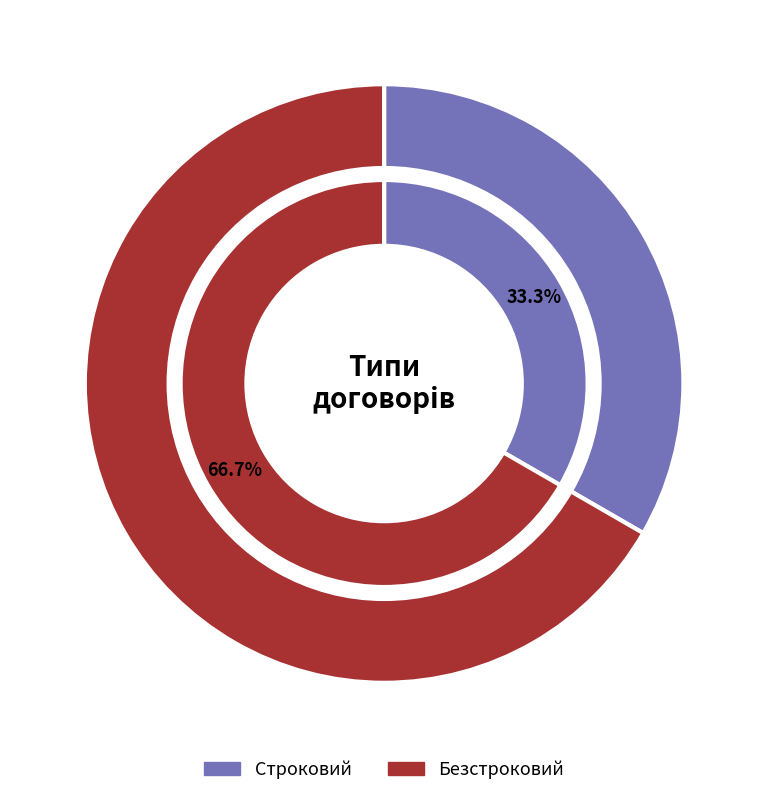

How many segments does this pie chart have?

2